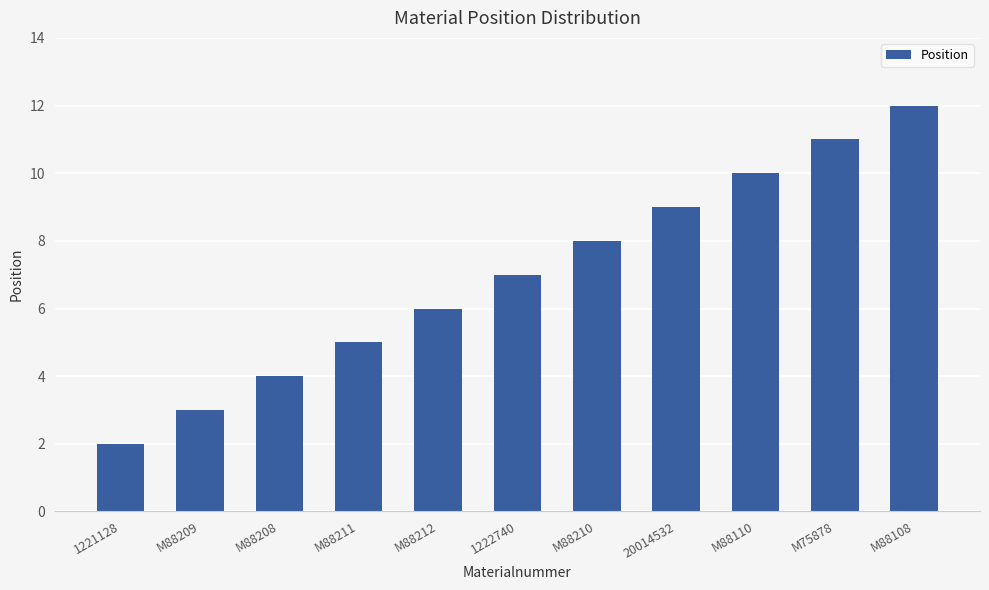

Where is the data nearest to the value 7?

1222740